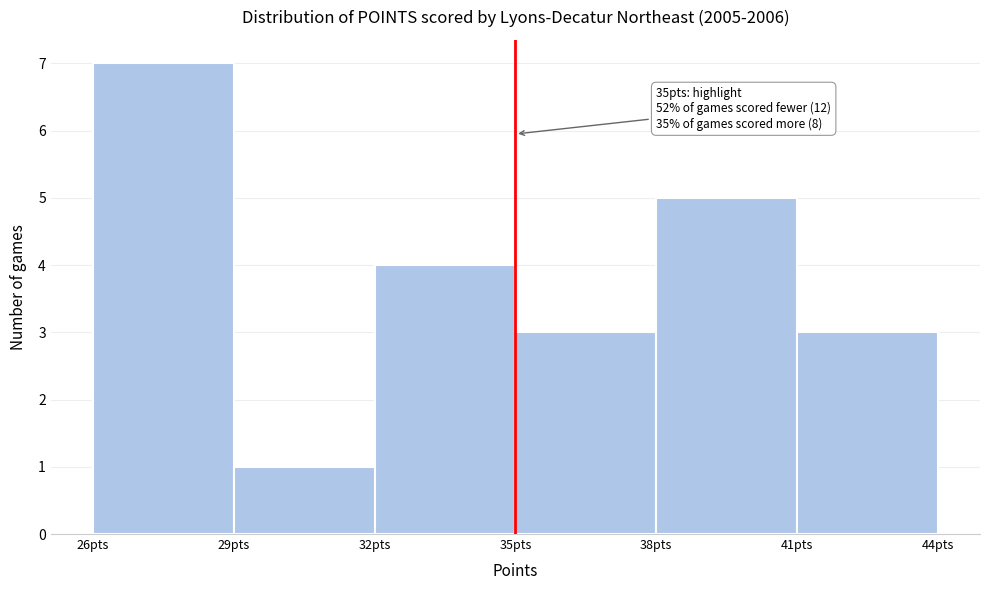

Which range on the x-axis has the tallest bar?

26 to 29